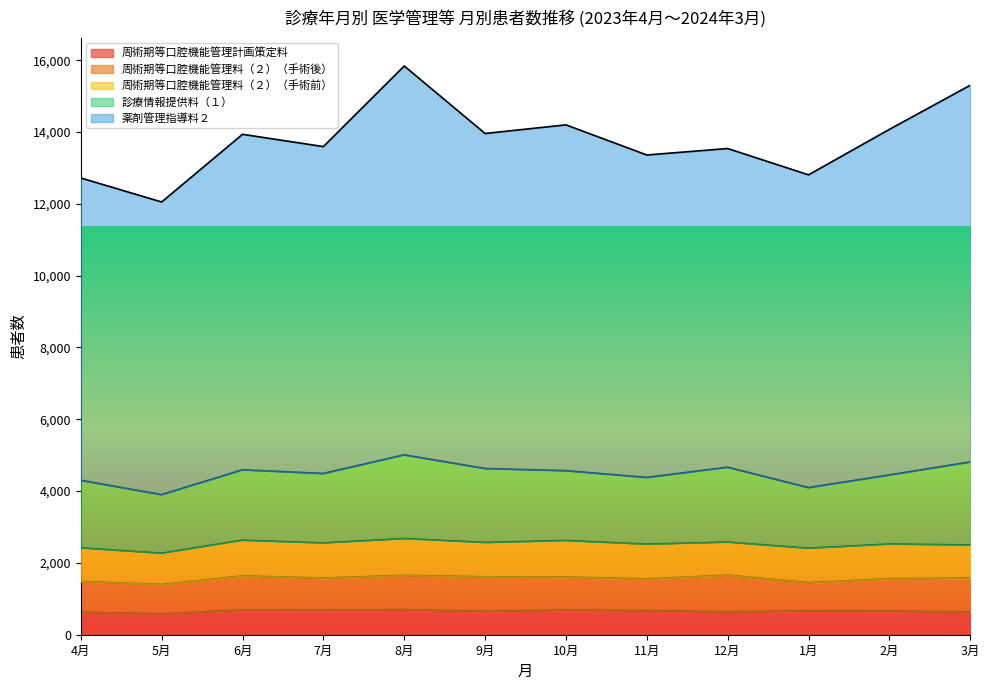

What is the difference between the 周術期等口腔機能管理料（２）（手術後） values at 11月 and 5月?

63